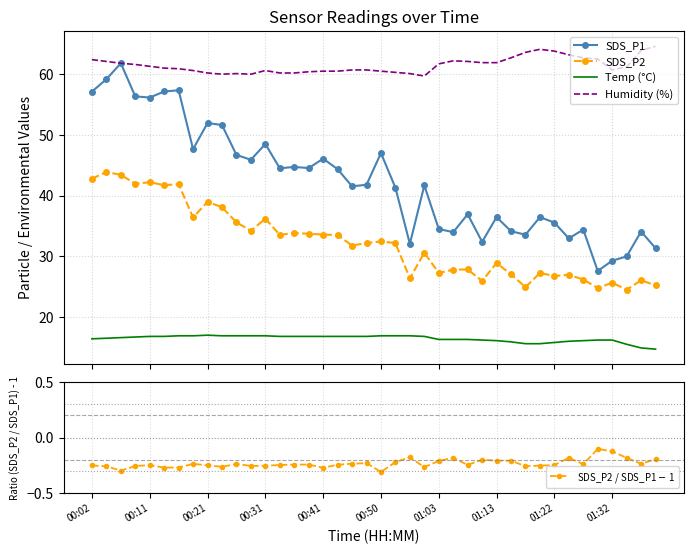

What is the maximum value for Temp (°C)?

17.0